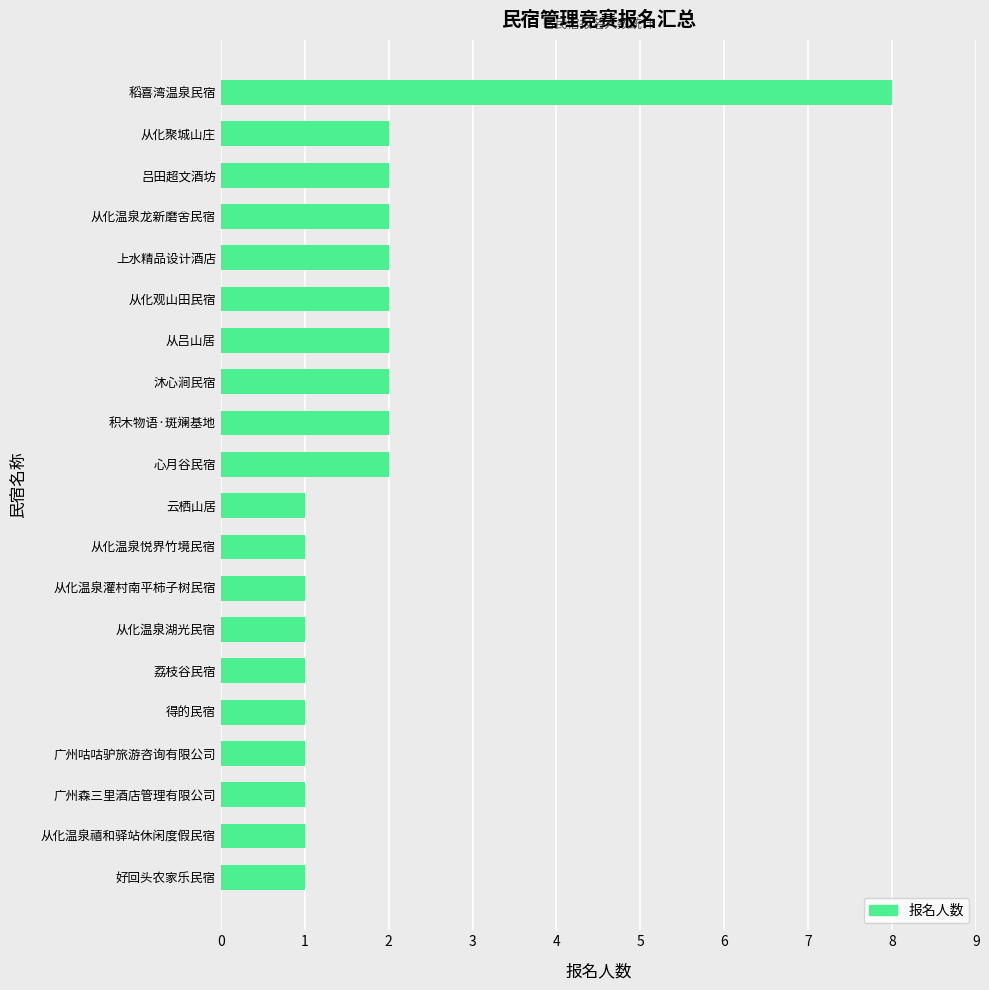

Approximately how many times larger is the value at 得的民宿 compared to 上水精品设计酒店?

0.5